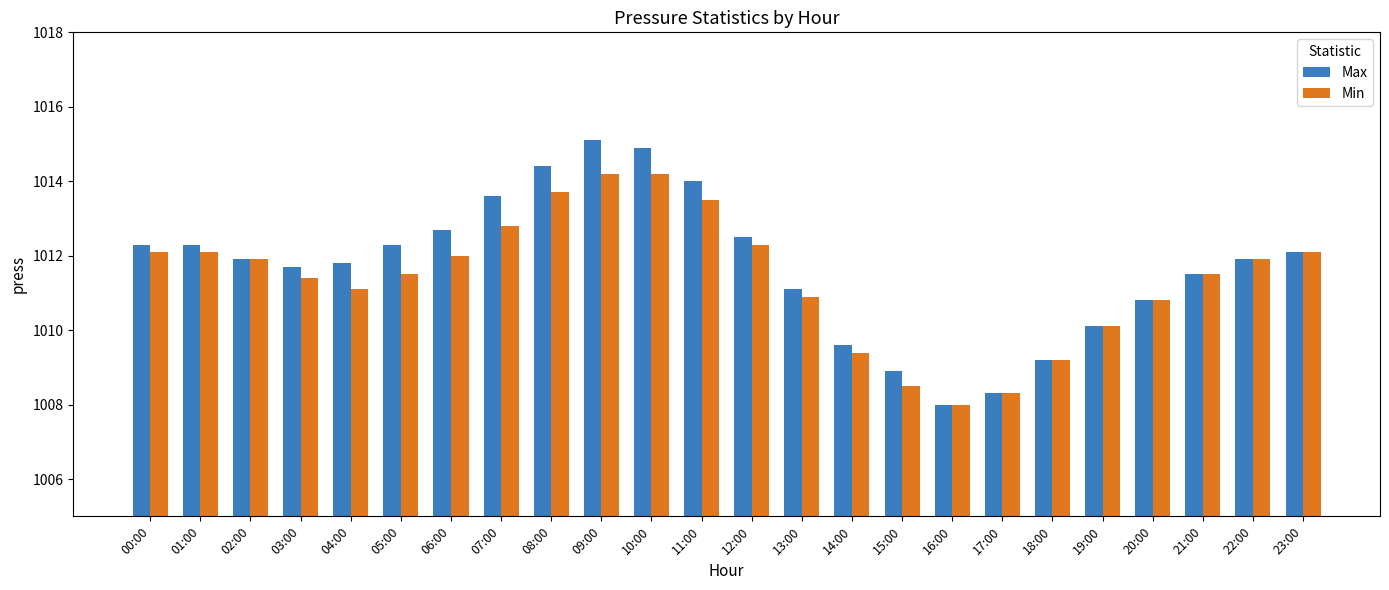

How many data points in Min are above 1011?

16